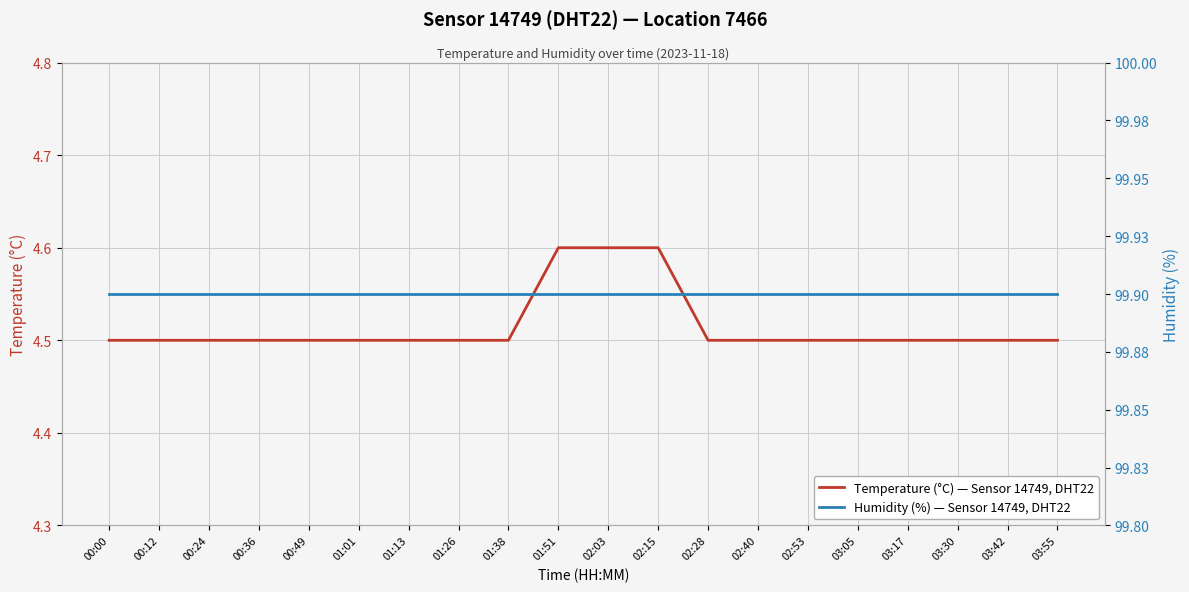

What is the spread (max minus min) of values at 01:13?

95.4